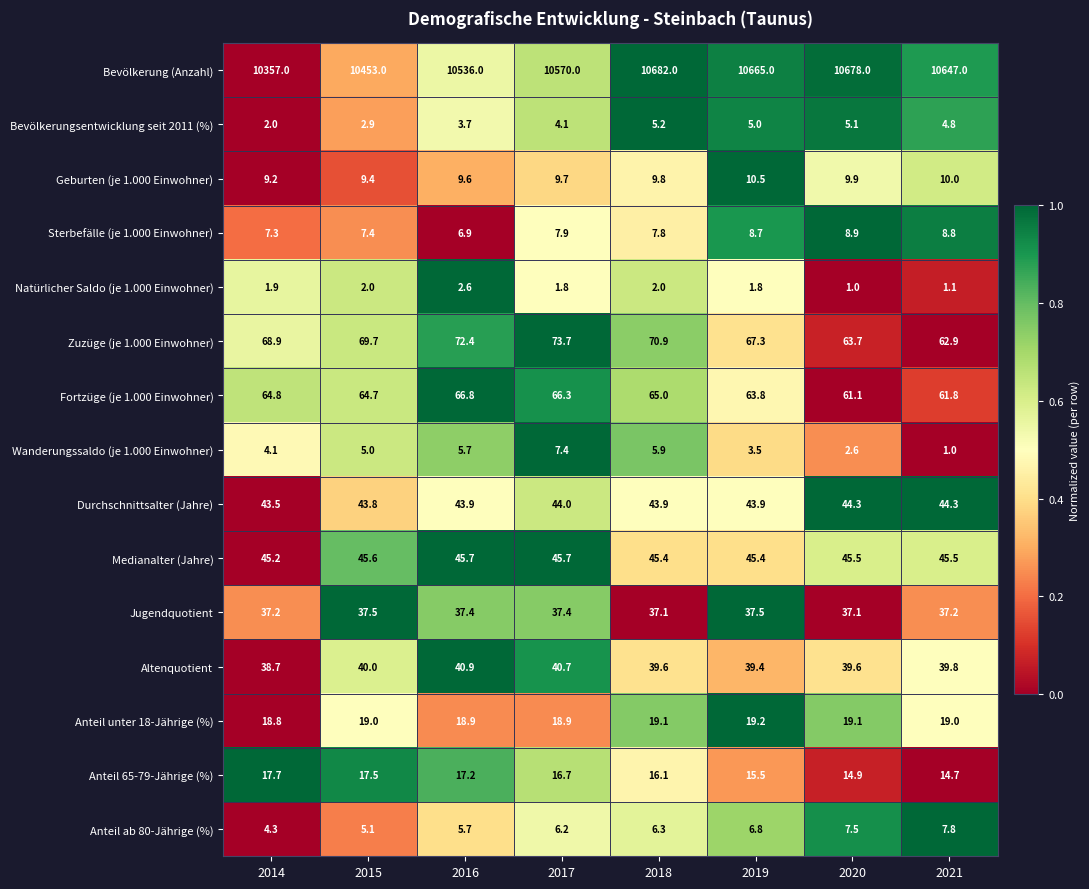

Which series changed the most between 2014 and 2016?

Bevölkerung (Anzahl)